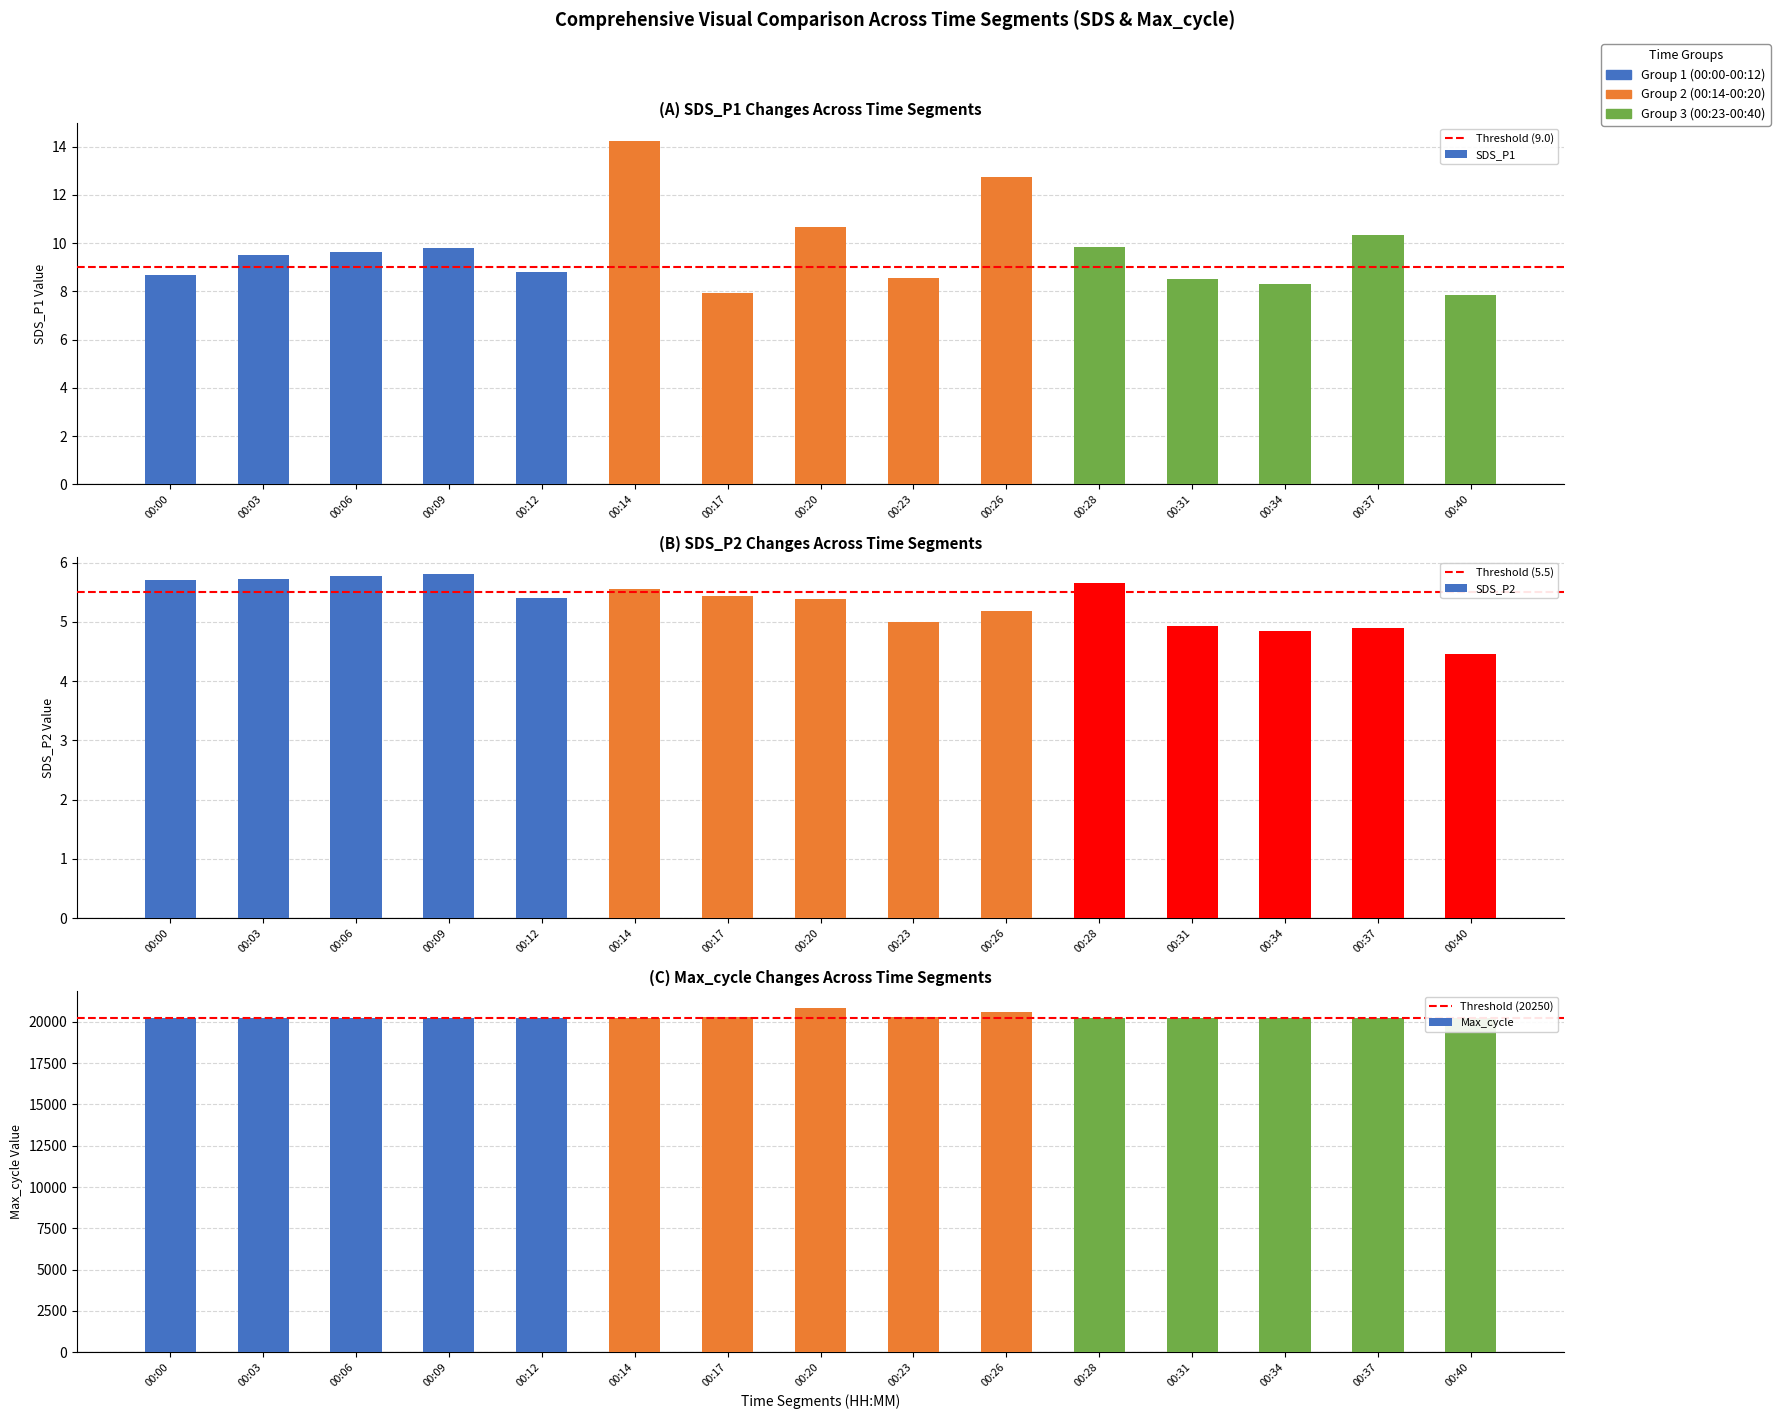

What is the value of the Max_cycle bar at the 15th from the left?

20218.0